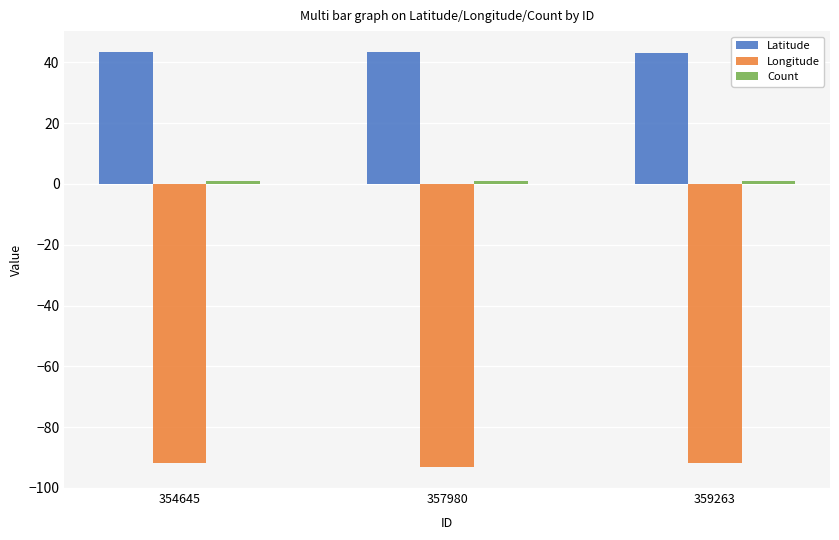

What is the minimum value shown in the chart?

-93.2